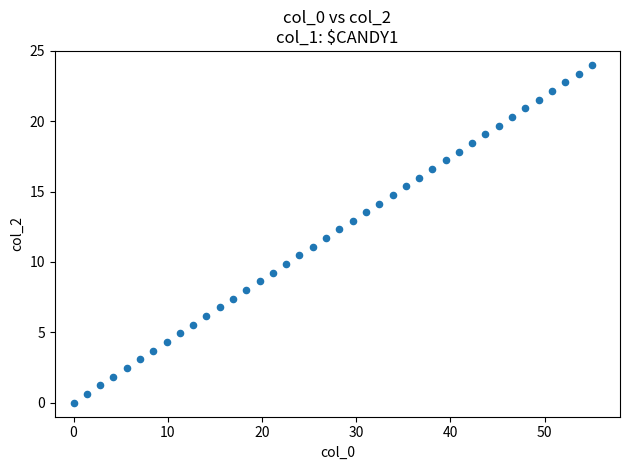

What is the range of Y values (max minus min)?

24.0